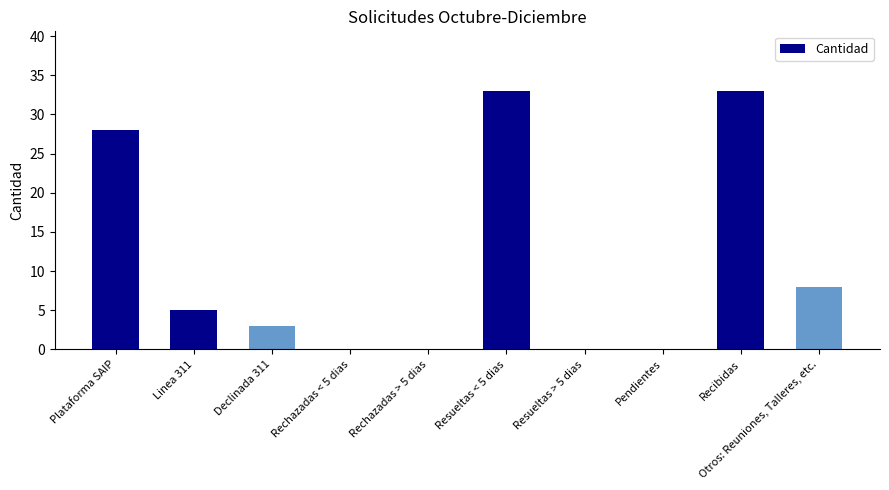

Where is the data nearest to the value 16?

Otros: Reuniones, Talleres, etc.